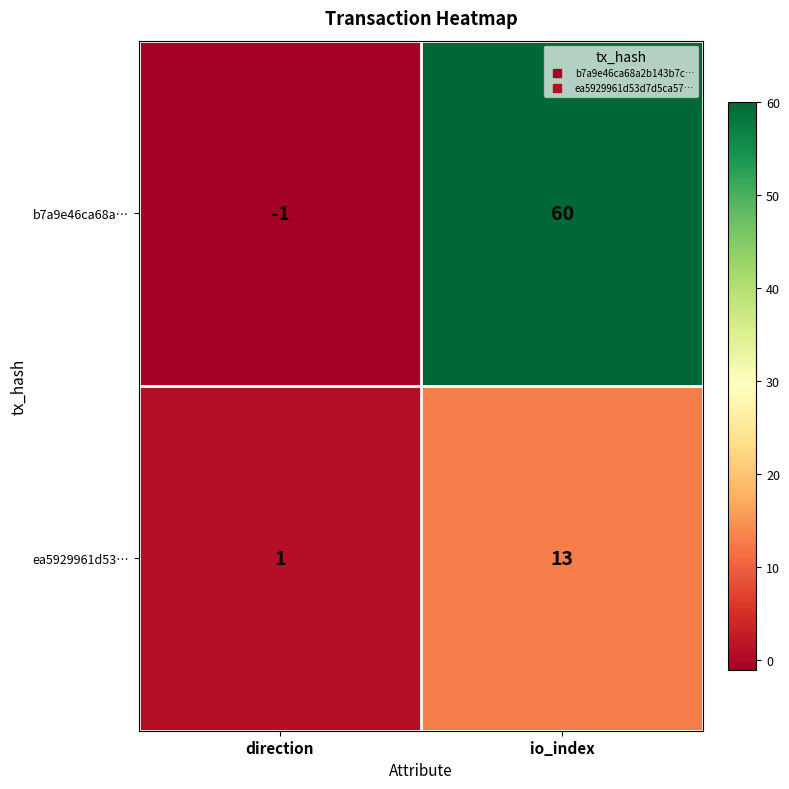

How many series are shown in this chart?

2